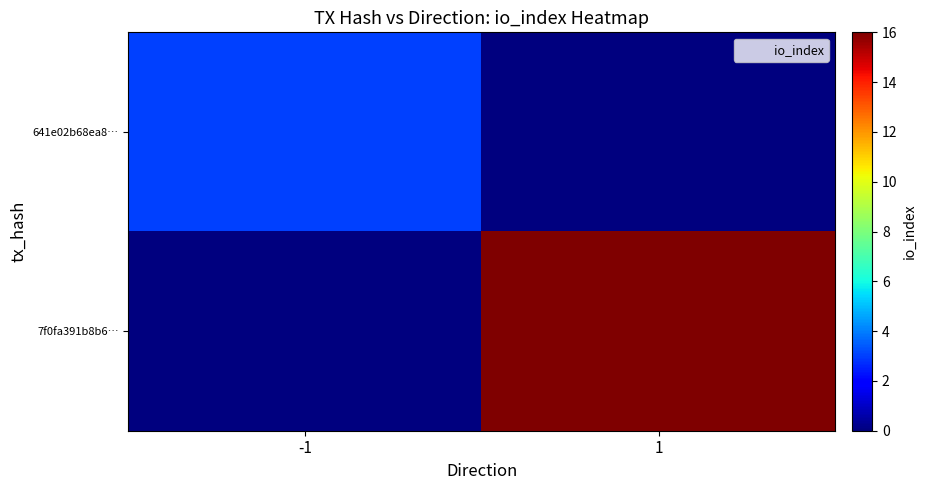

At how many categories does at least one series exceed 3?

1